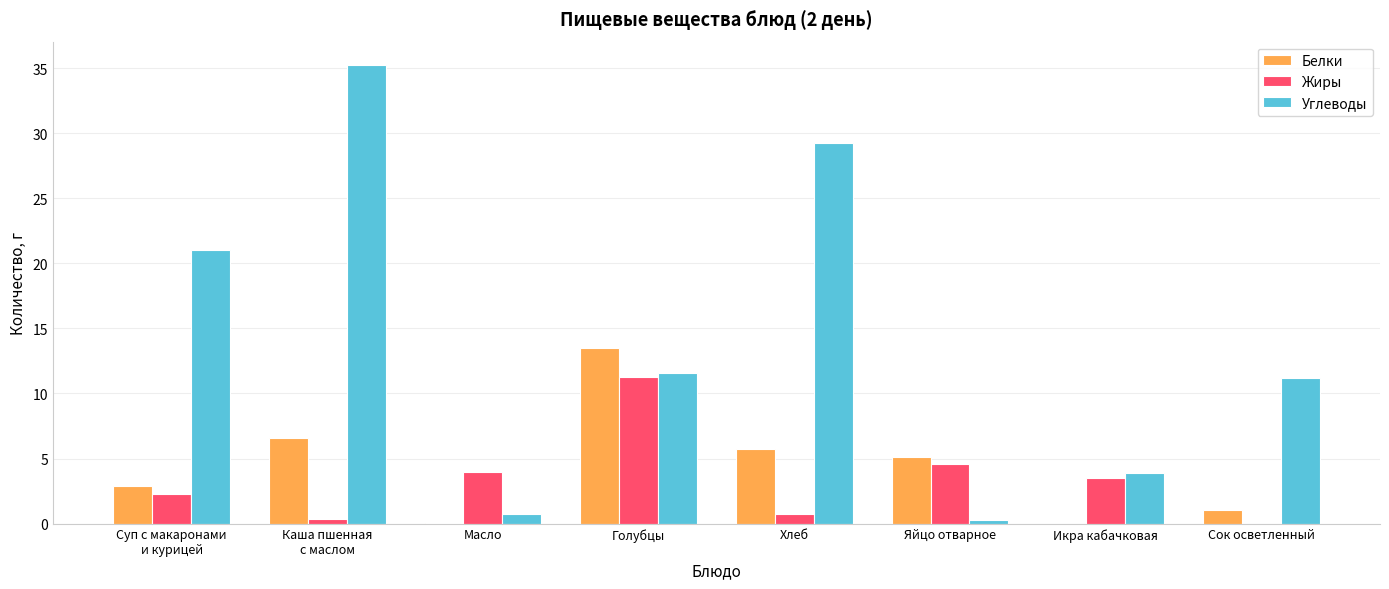

True or false: Углеводы has a value of 3.9 at Икра кабачковая.

True